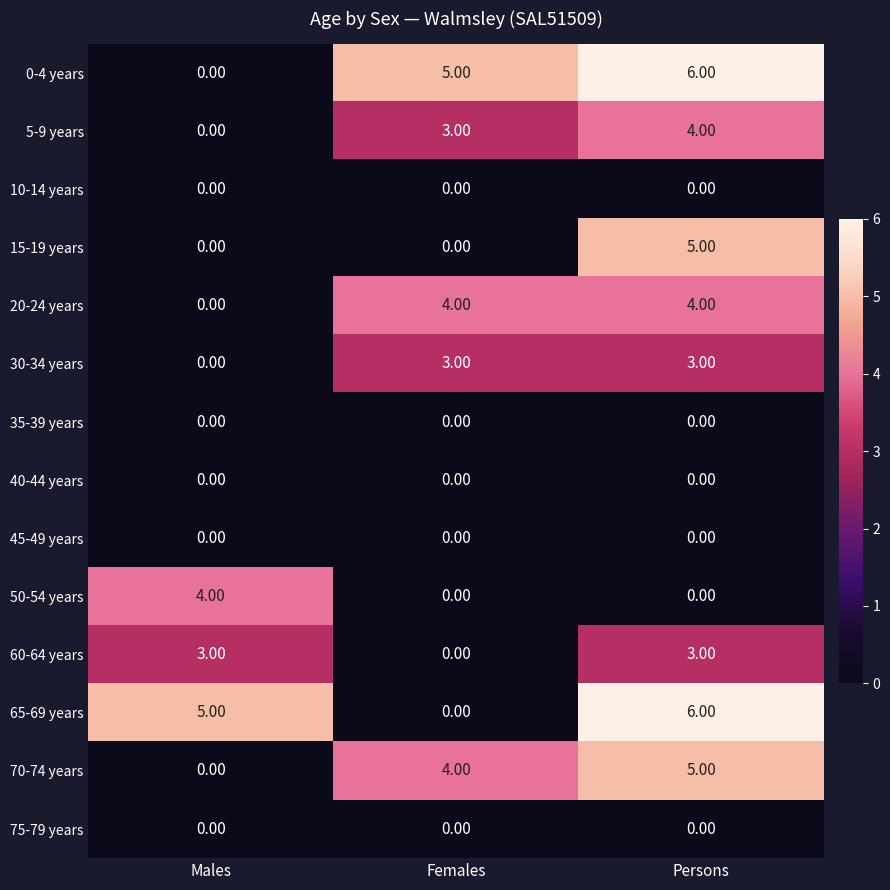

What is the spread (max minus min) of values at Persons?

6